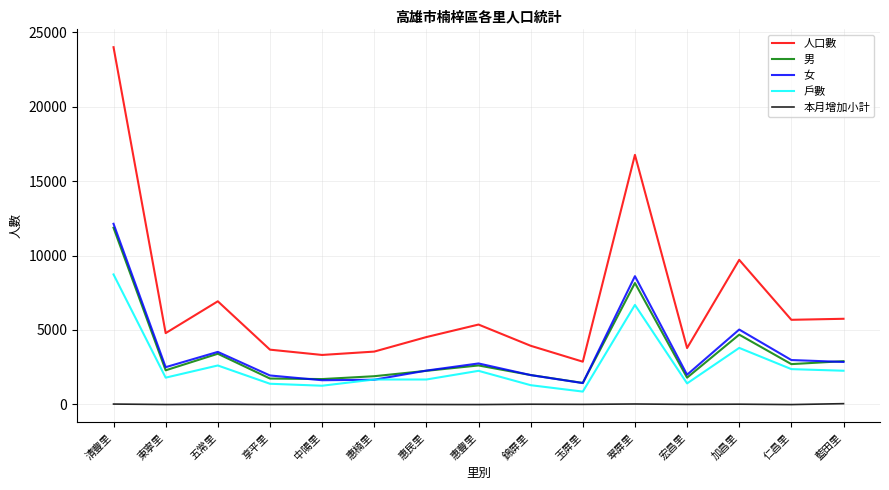

Between 中陽里 and 翠屏里, which series saw the biggest shift?

人口數